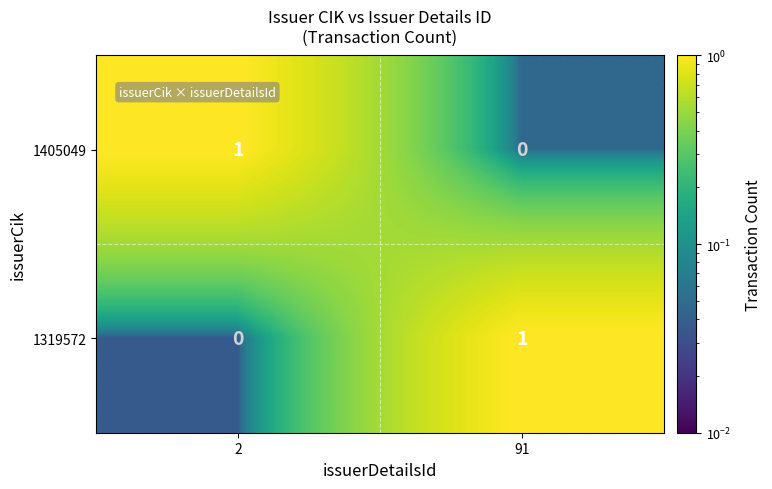

Reading right to left, transcribe all the data shown in this chart.

1405049: 0	1
1319572: 1	0